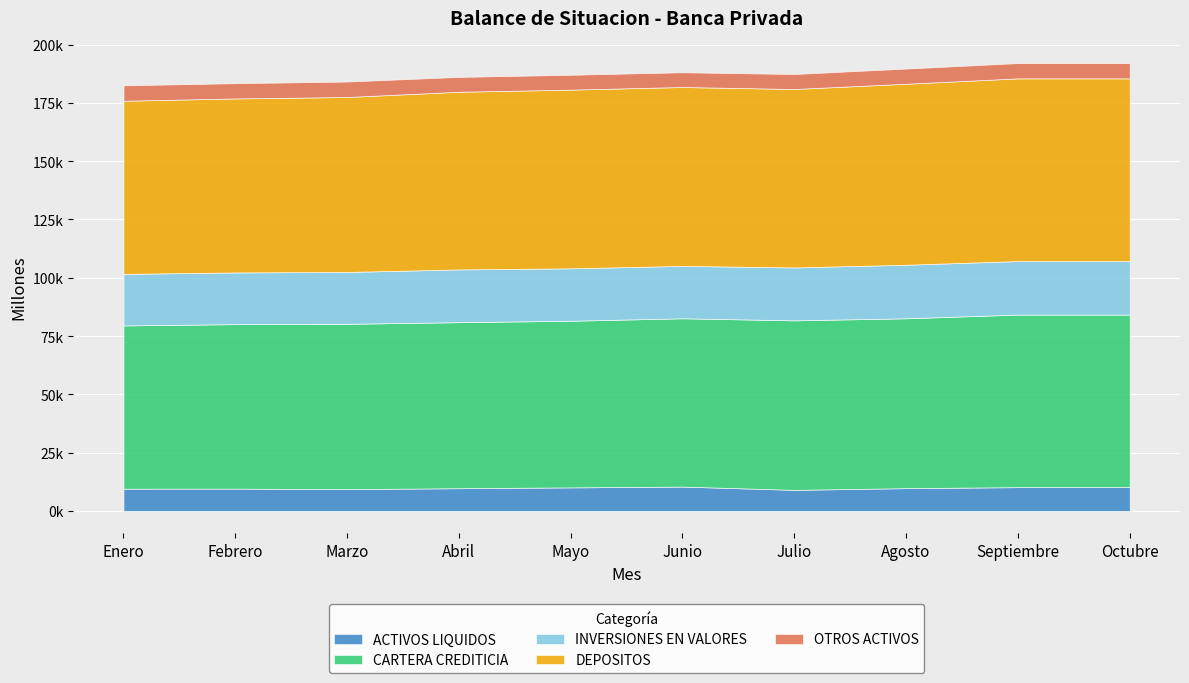

What are all the series names shown in the legend?

ACTIVOS LIQUIDOS, CARTERA CREDITICIA, INVERSIONES EN VALORES, DEPOSITOS, OTROS ACTIVOS